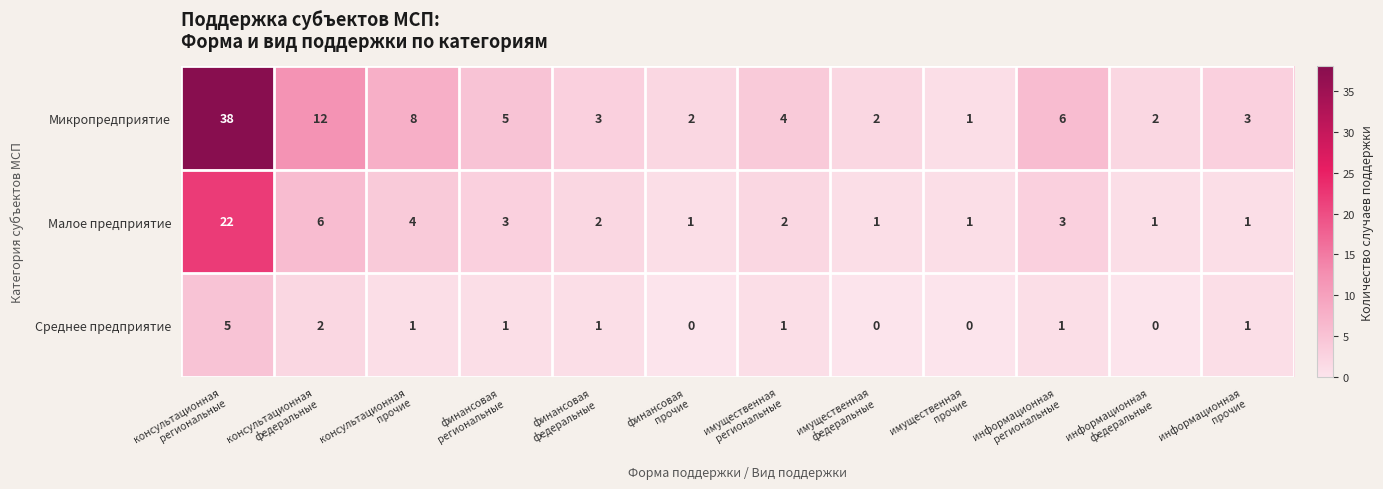

What is the average value of the Малое предприятие series?

4